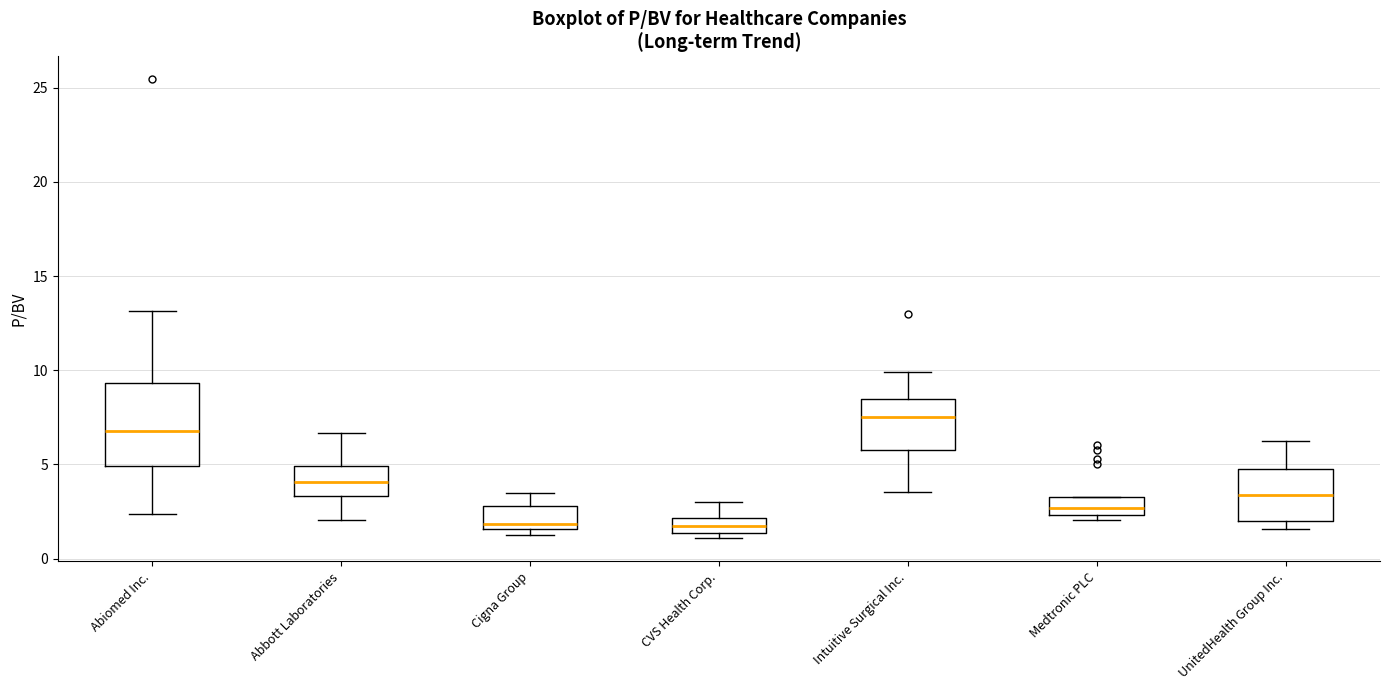

Which box is the tallest, from its lower edge to its upper edge?

Abiomed Inc.